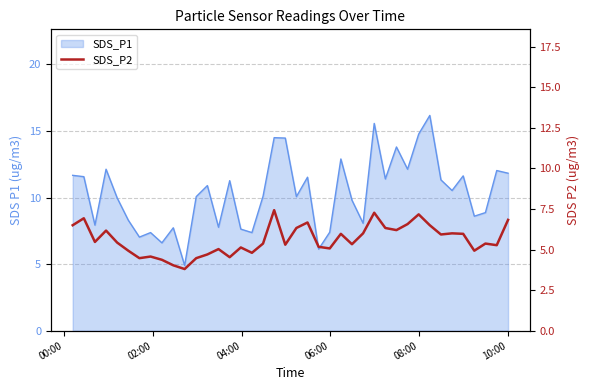

What is the minimum value shown in the chart?

3.8